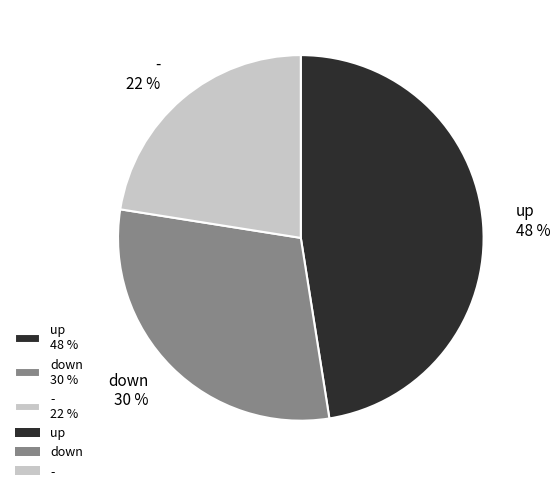

Which slice is the largest?

up